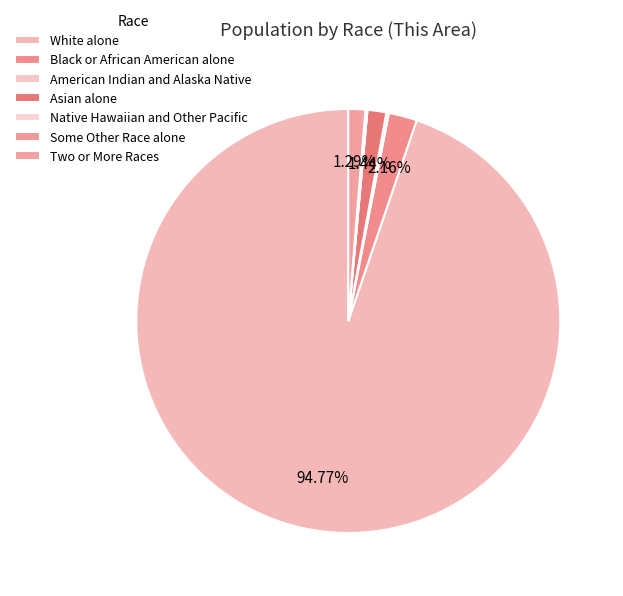

Which category accounts for the majority?

White alone